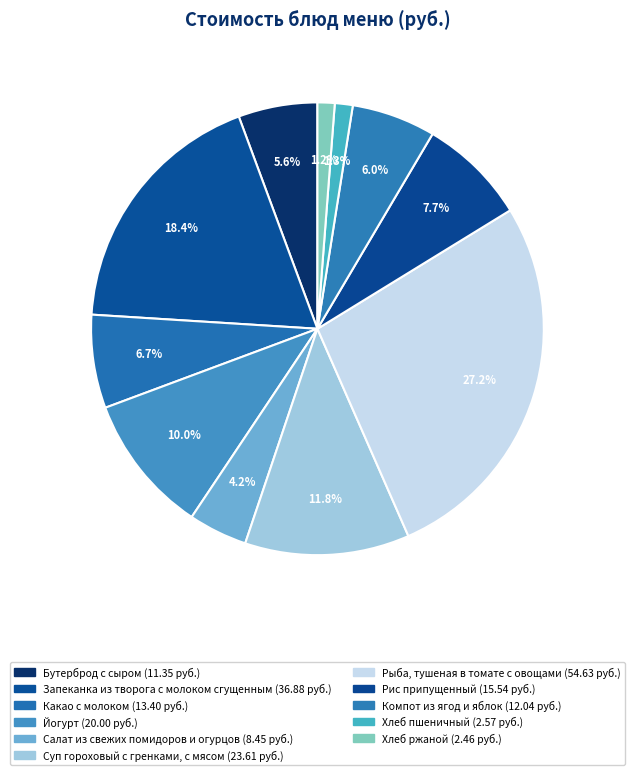

How many slices are in this pie chart?

11